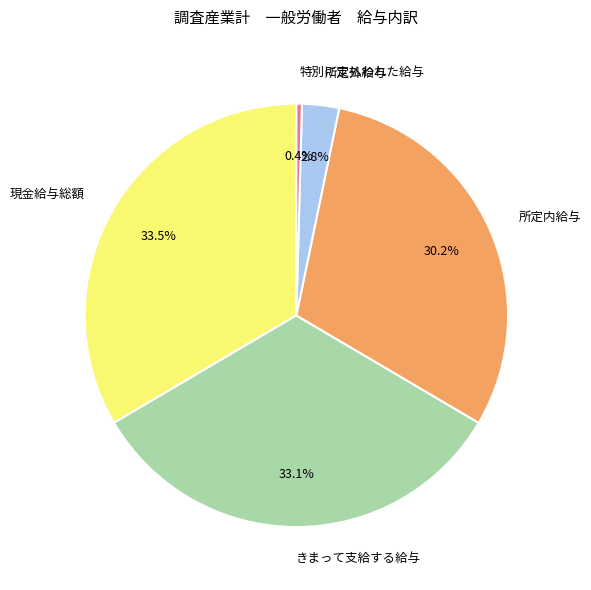

Which slice is the smallest?

特別に支払われた給与